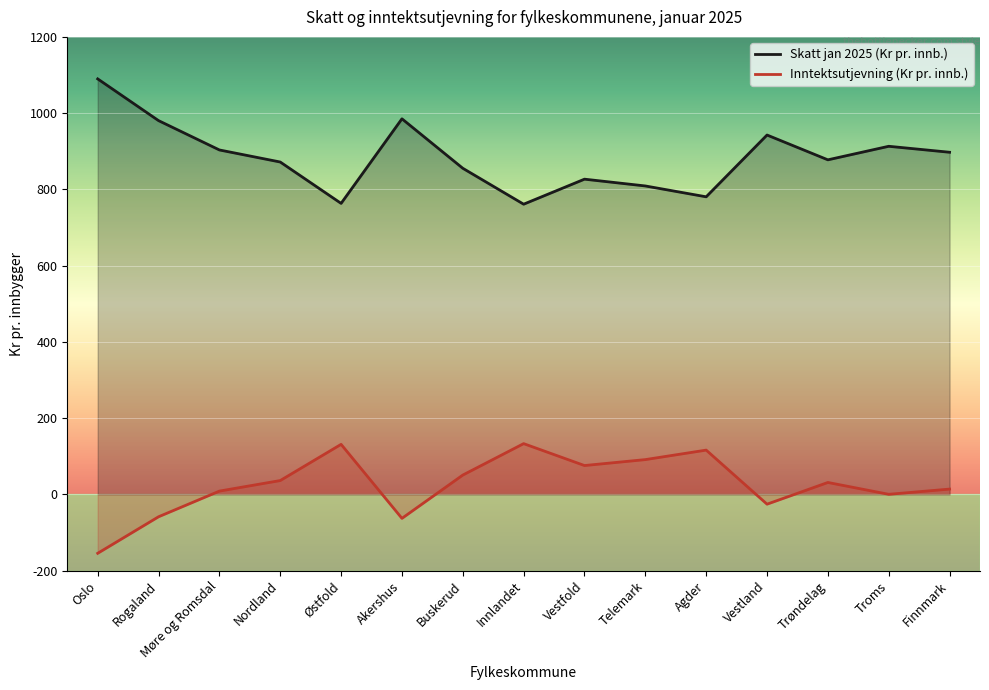

What is the label of the 14th point from the left?

Troms